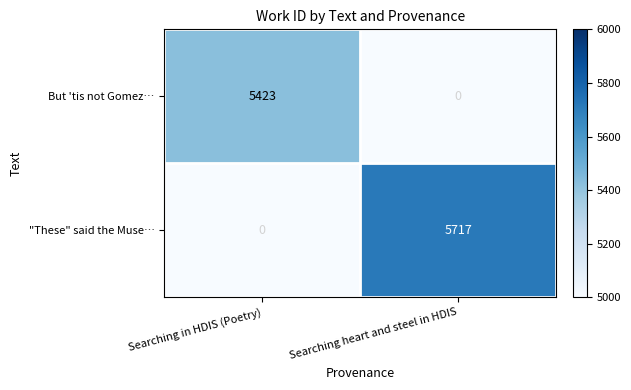

Is it true that "These" said the Muse… equals 3544 at Searching heart and steel in HDIS?

False